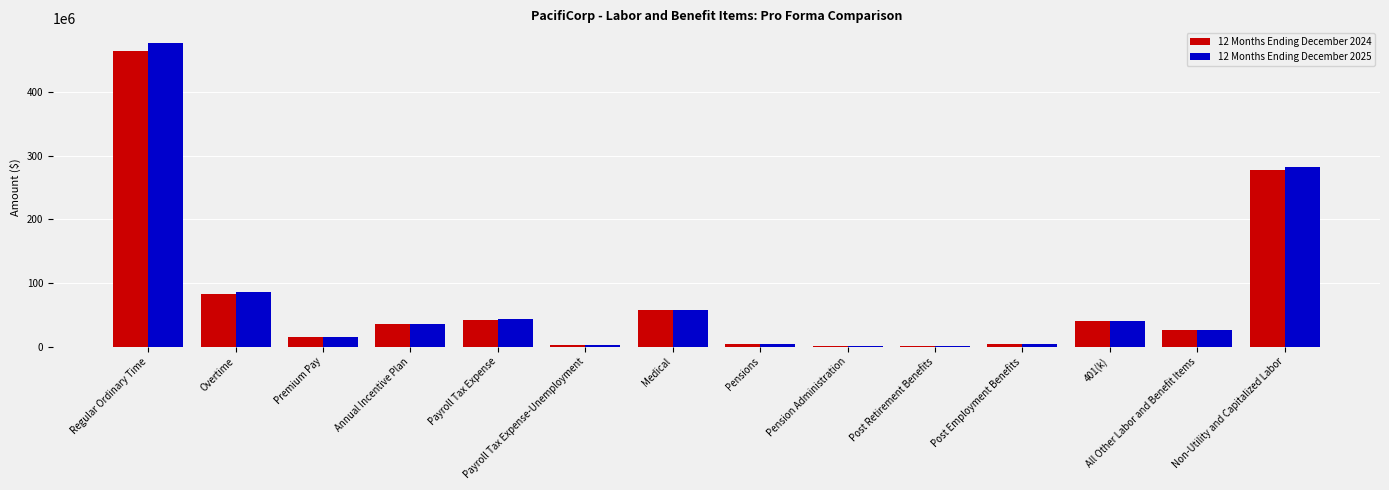

Is it true that 12 Months Ending December 2024 equals 464822904.6 at Regular Ordinary Time?

True